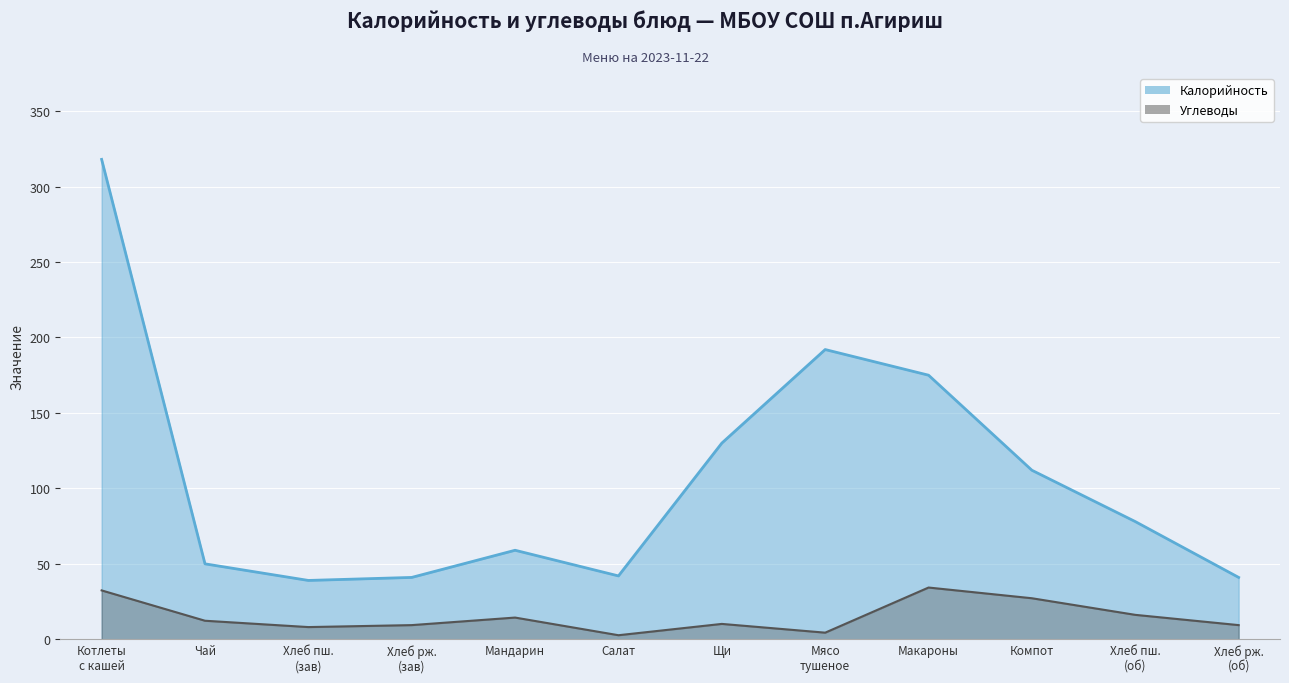

How many values in the Калорийность series are below 78?

6